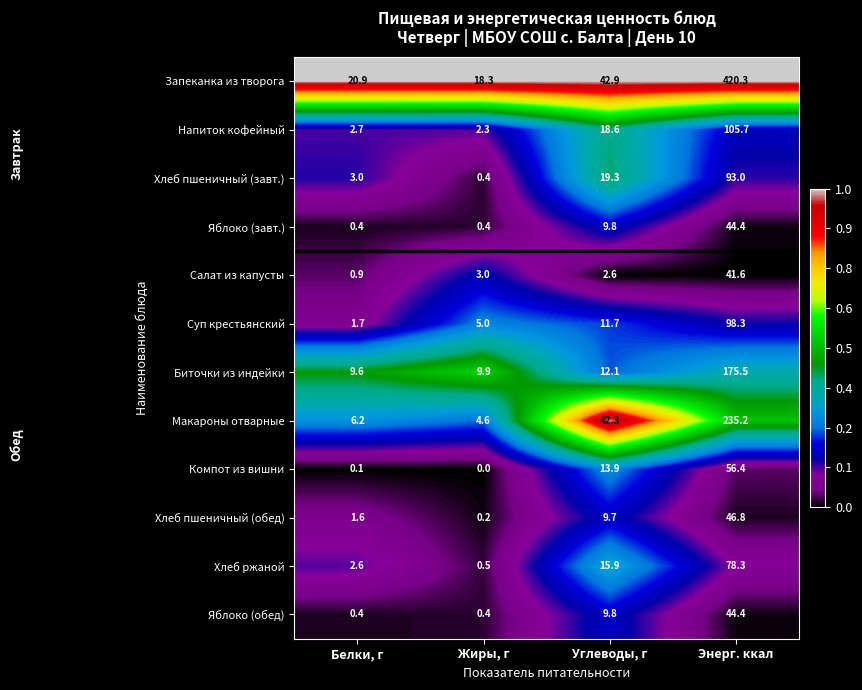

What is the sum of all Хлеб пшеничный (обед) values?

58.3